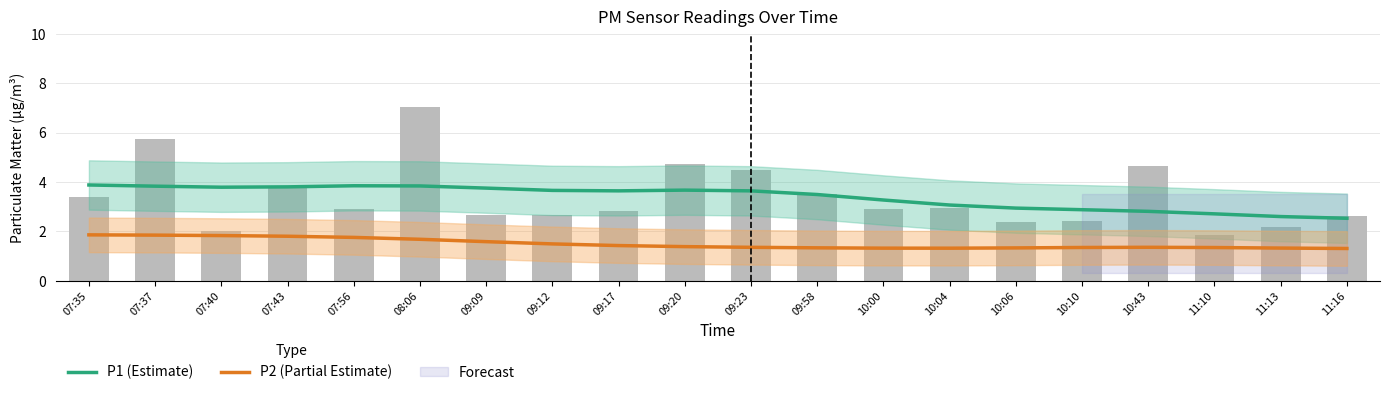

Rank the categories by P2 (Partial Estimate) value from lowest to highest.

11:16, 10:04, 10:00, 11:13, 10:06, 09:58, 11:10, 10:10, 09:23, 10:43, 09:20, 09:17, 09:12, 09:09, 08:06, 07:56, 07:43, 07:40, 07:37, 07:35